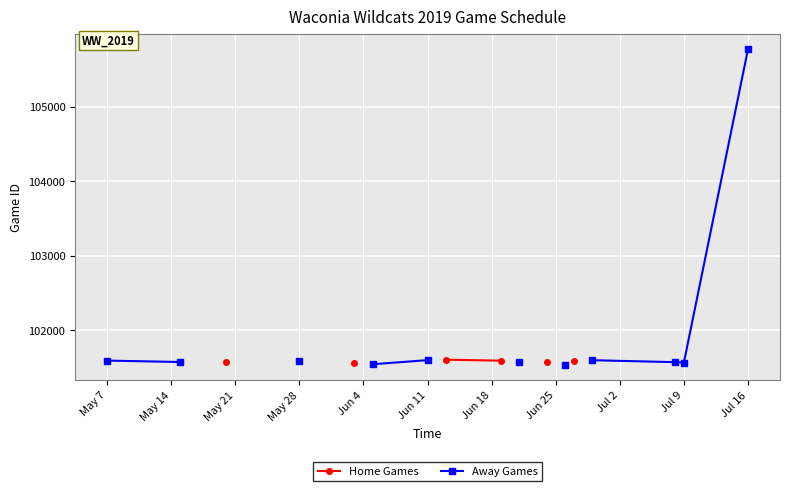

Rank the series at Jun 4 from highest to lowest value.

Home Games, Away Games